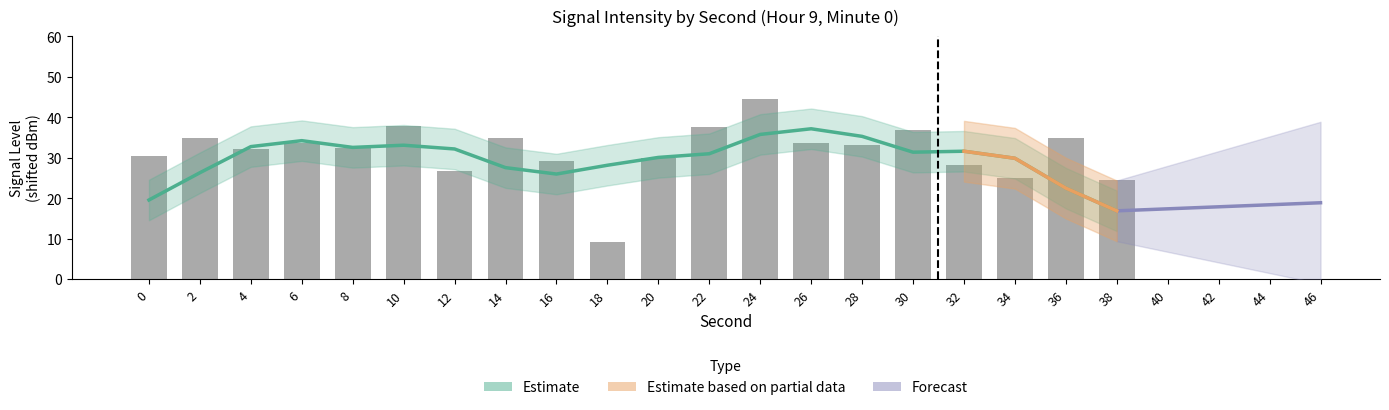

List the labels in order of value, largest first.

24, 10, 22, 30, 14, 2, 36, 6, 26, 28, 8, 4, 0, 20, 16, 32, 12, 34, 38, 18